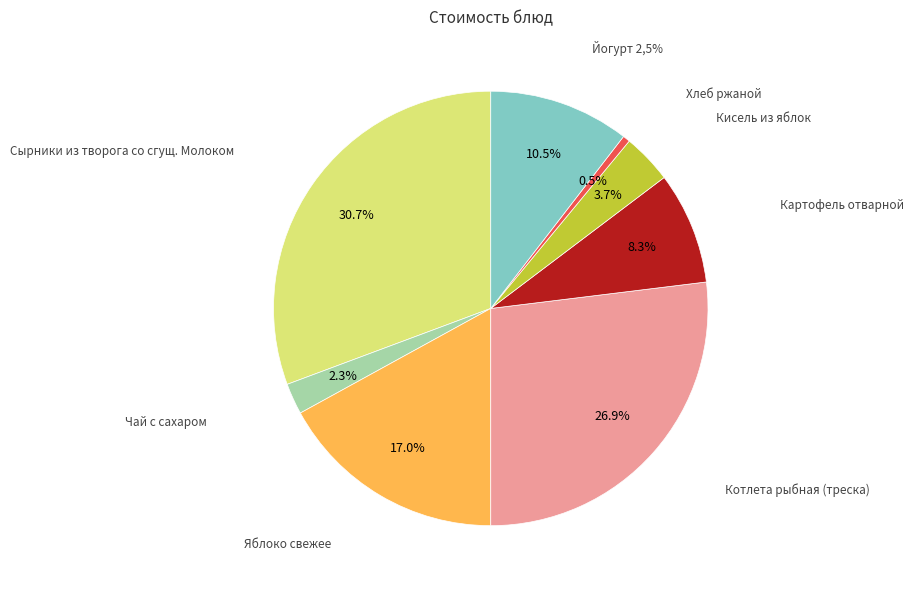

The Картофель отварной slice represents 17% of the pie. True or false?

False